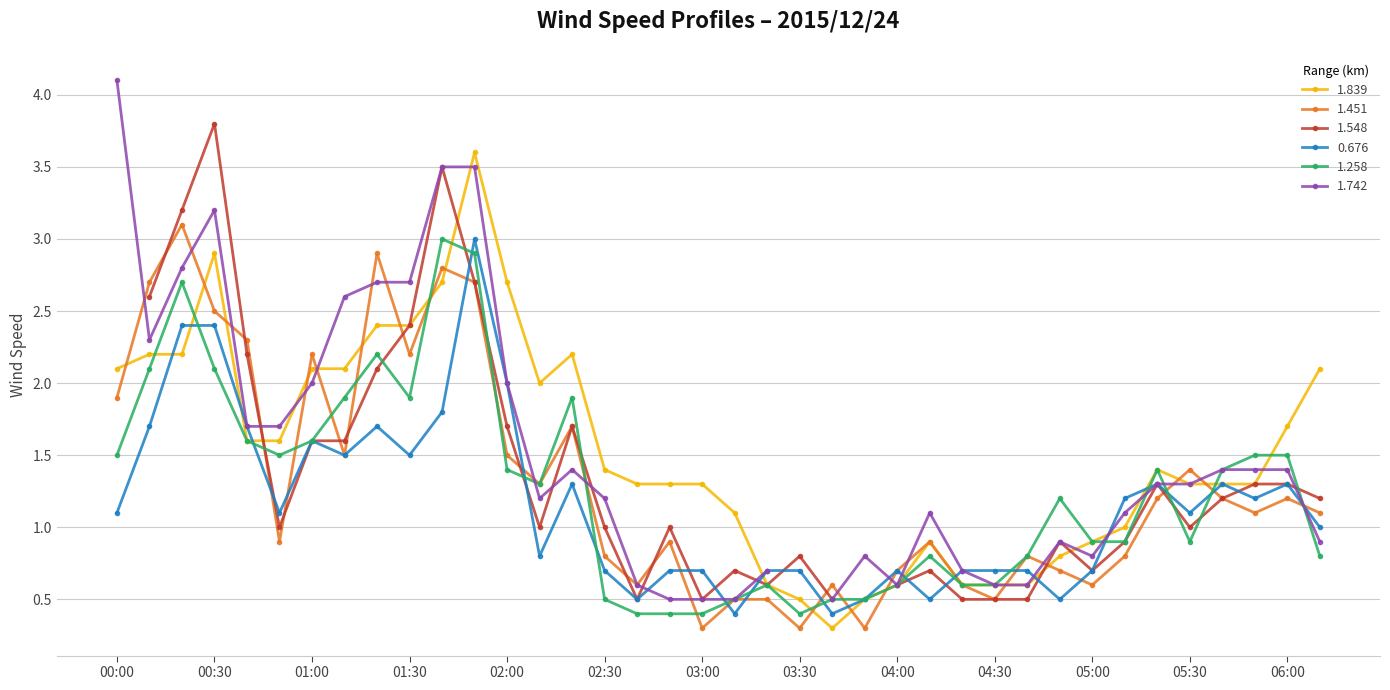

What is the average value of the 0.676 series?

1.2